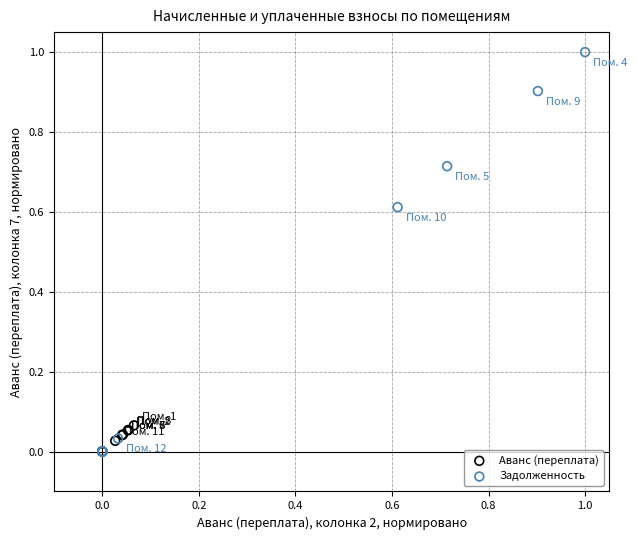

Which series contains the highest Y value?

Задолженность